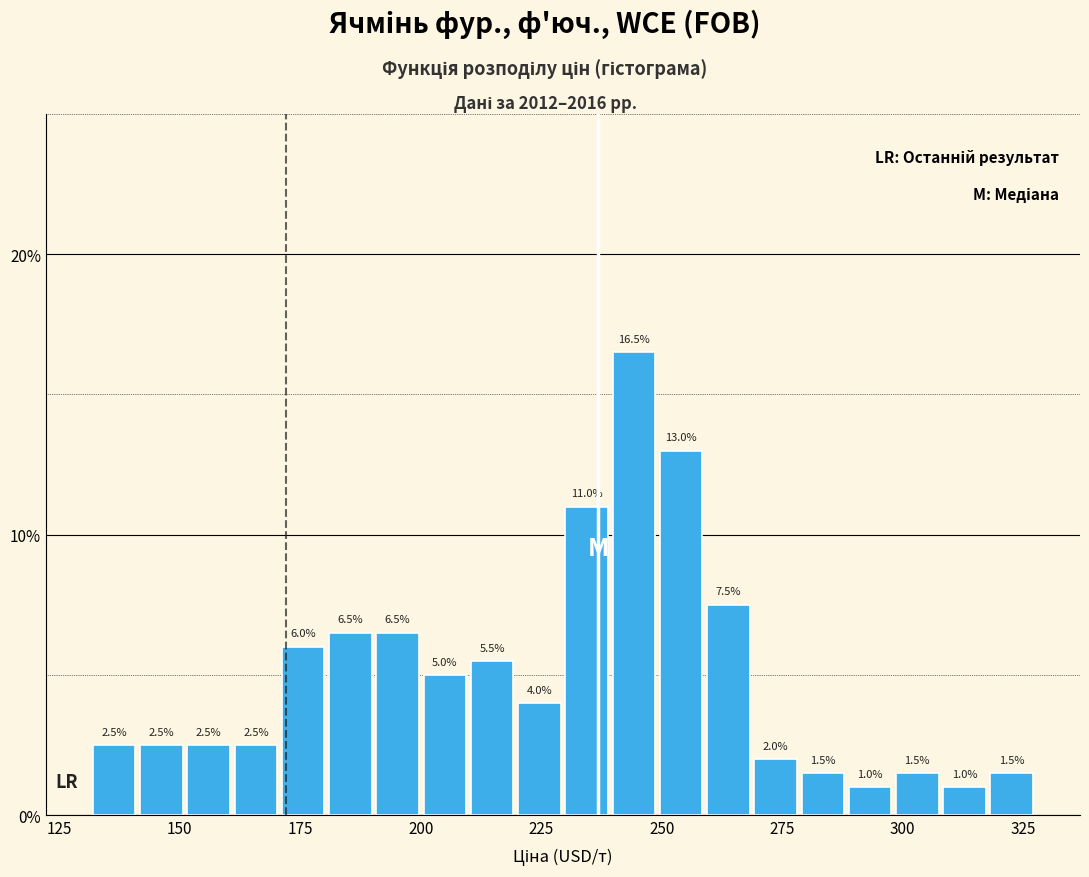

Read against the x-axis, roughly where is the centre of the tallest bar?

245